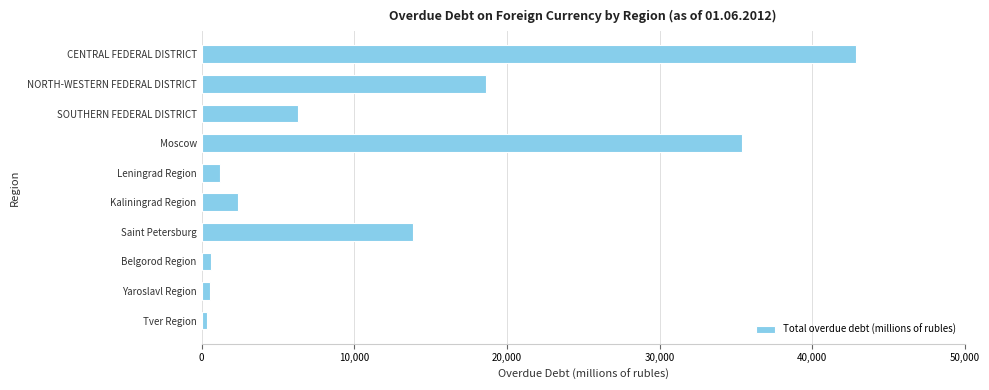

Does the chart contain stacked bars?

No